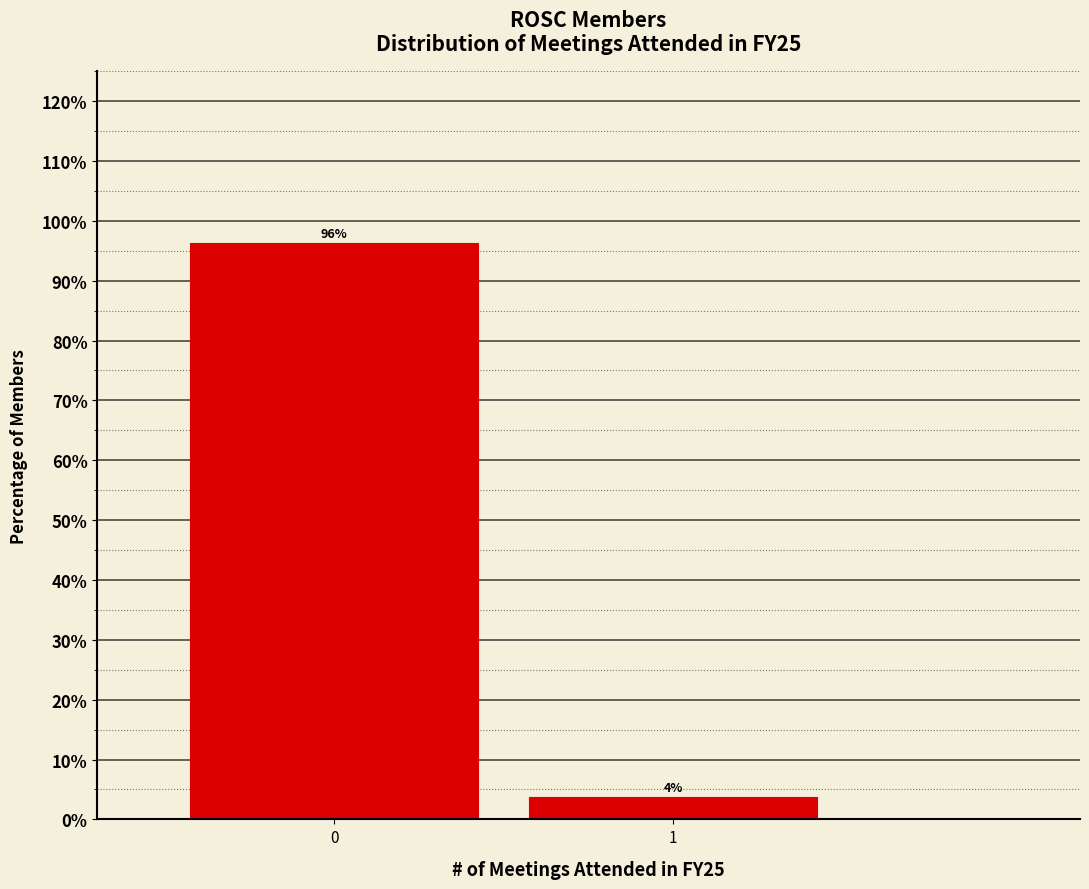

True or false: the data shows 96.2 at 0.

True